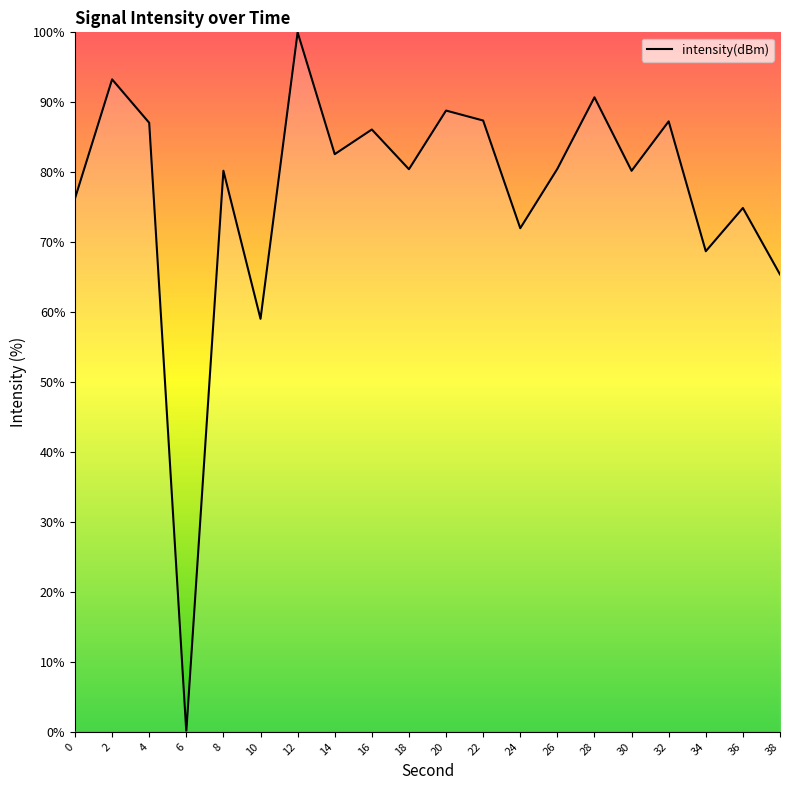

Which label corresponds to the smallest value in the chart?

6